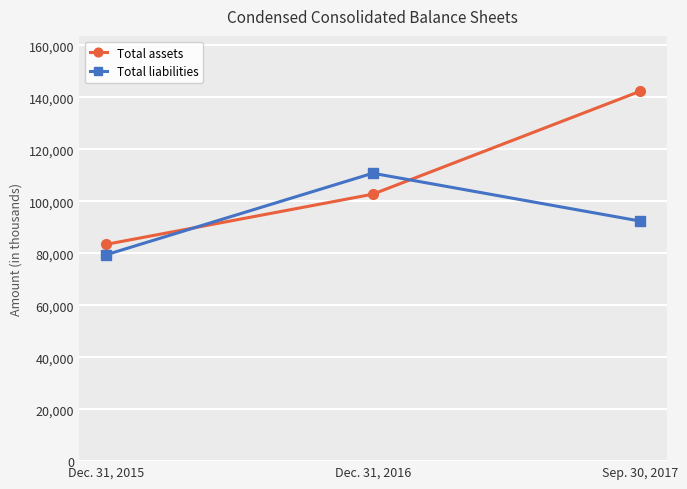

At how many categories does at least one series exceed 84820?

2